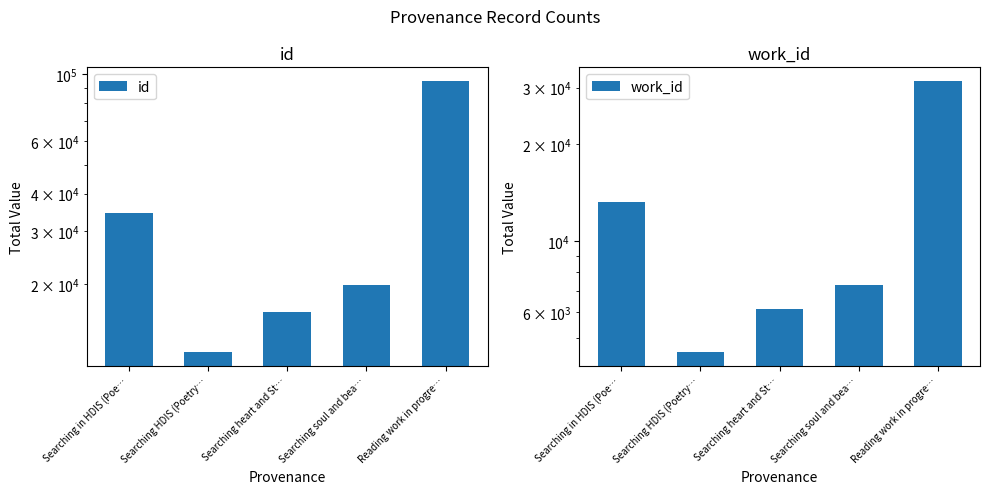

What is the difference between the maximum and minimum values in the id series?

83273